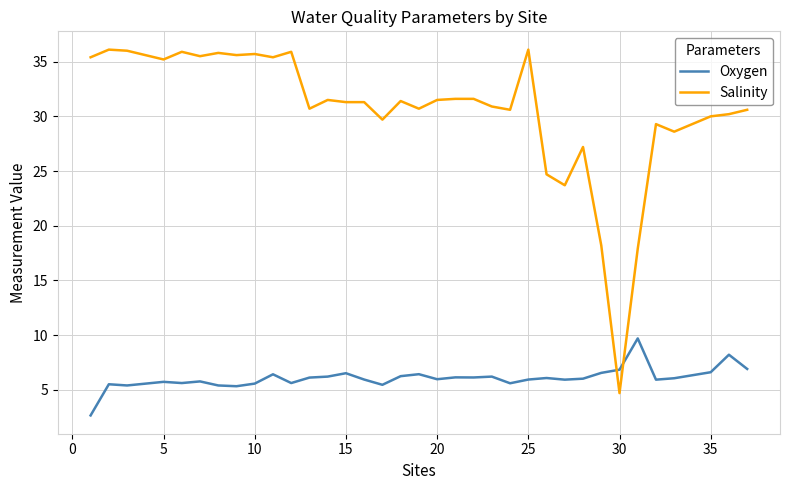

Which series has the largest total across all categories?

Salinity